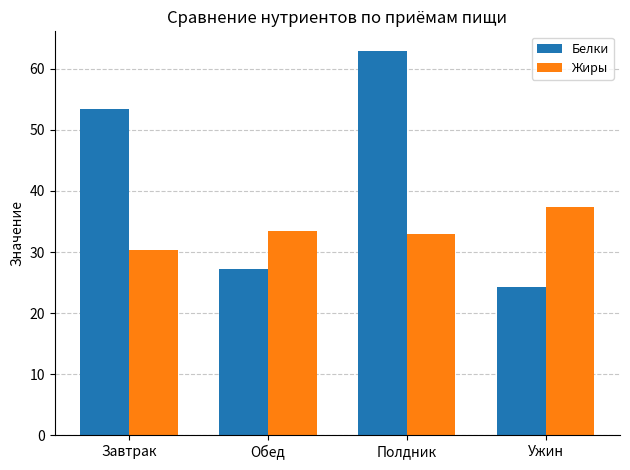

What is the sum of the Жиры values at Обед and Ужин?

70.8